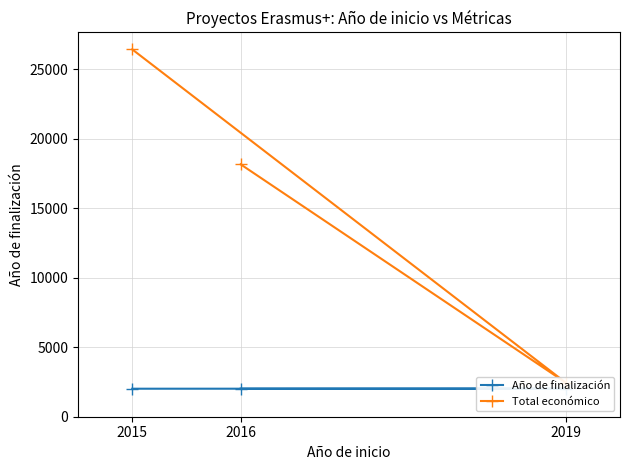

True or false: Año de finalización has a value of 2016 at 2015.

True